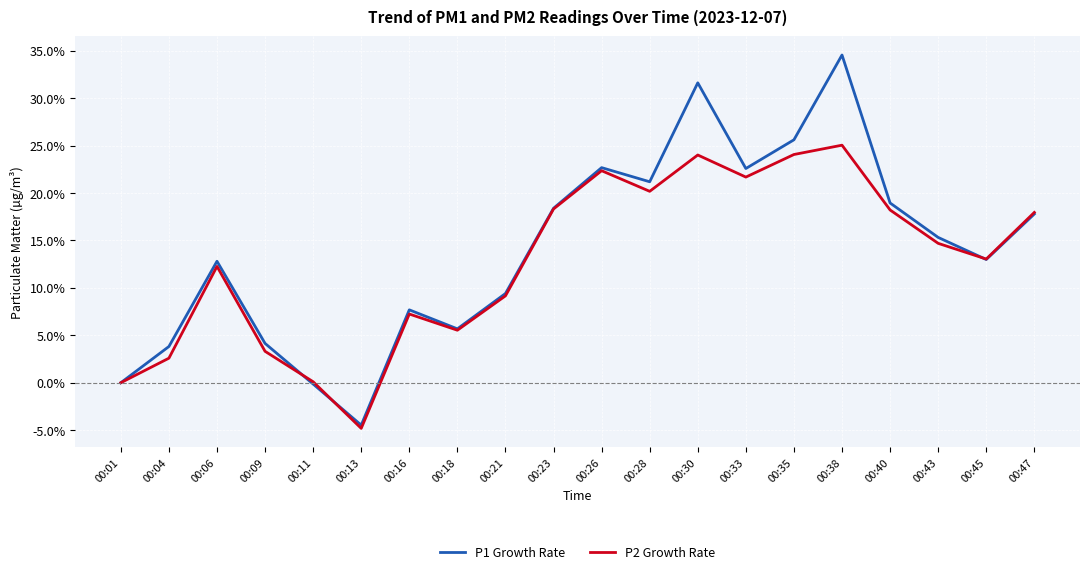

At which category is the sum across all series the highest?

00:38